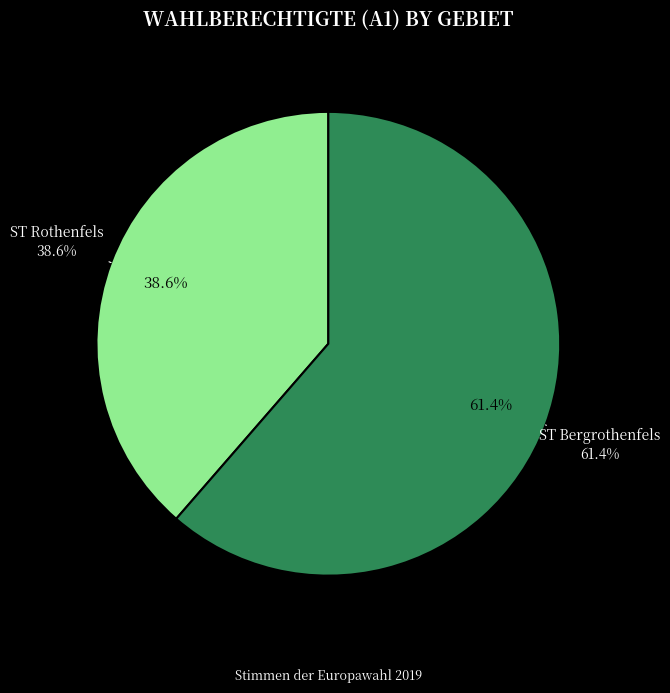

To the nearest percent, what is the combined percentage of ST Bergrothenfels and ST Rothenfels?

100%